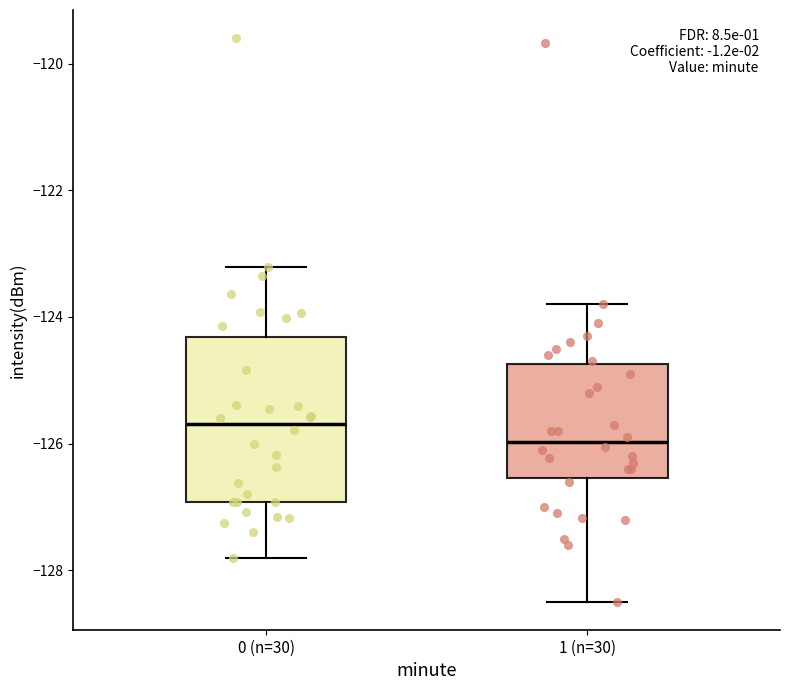

Which box is the tallest, from its lower edge to its upper edge?

0 (n=30)